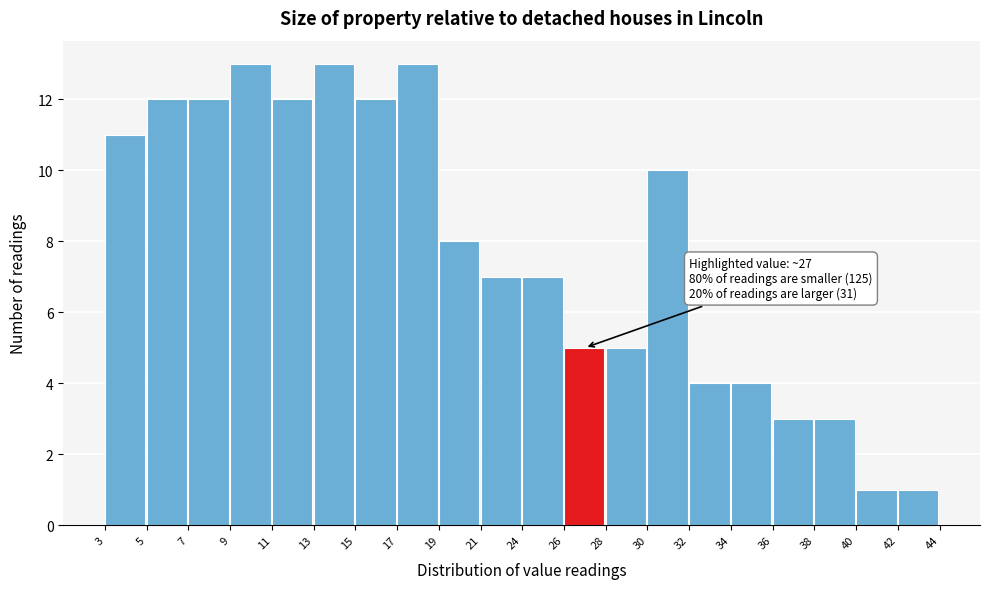

Reading right to left, what are all the values shown in this chart?

42=1	40=1	38=3	36=3	34=4	32=4	30=10	28=5	26=5	24=7	21=7	19=8	17=13	15=12	13=13	11=12	9=13	7=12	5=12	3=11